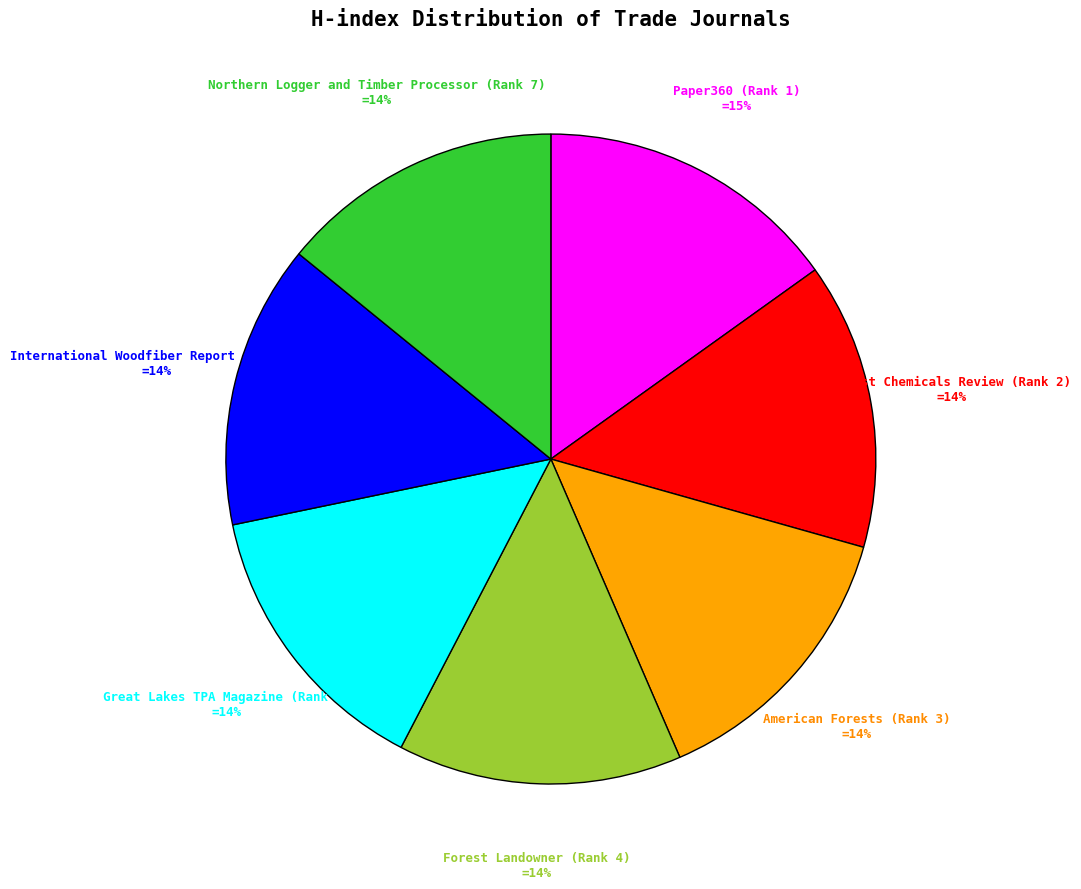

To the nearest percent, what is the difference between the largest and smallest slice percentages?

1%